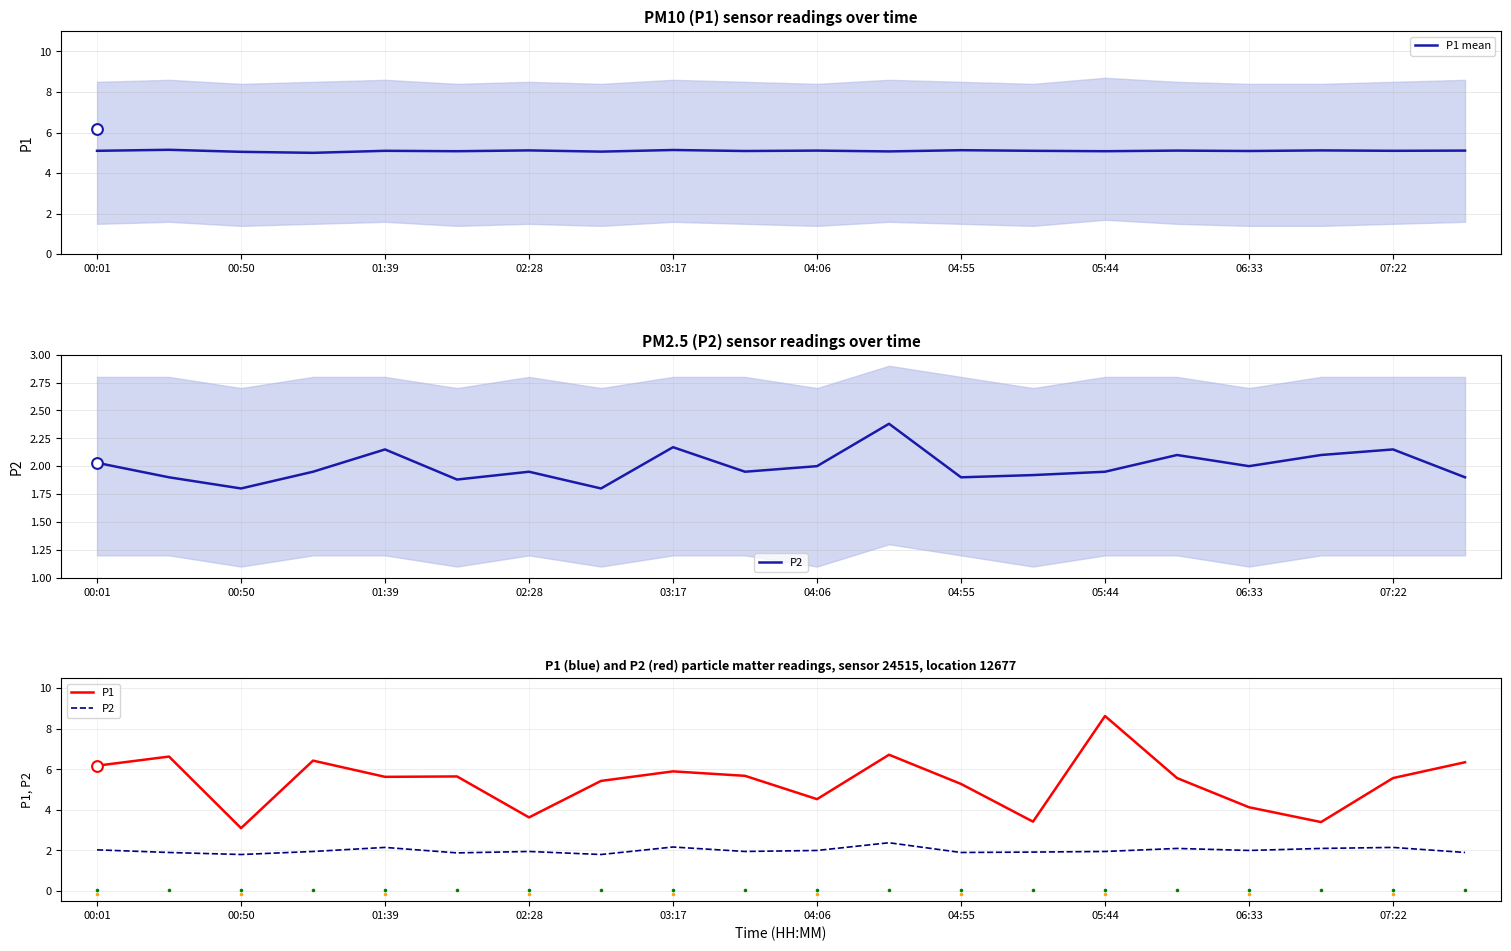

Which series contains the highest Y value?

P1